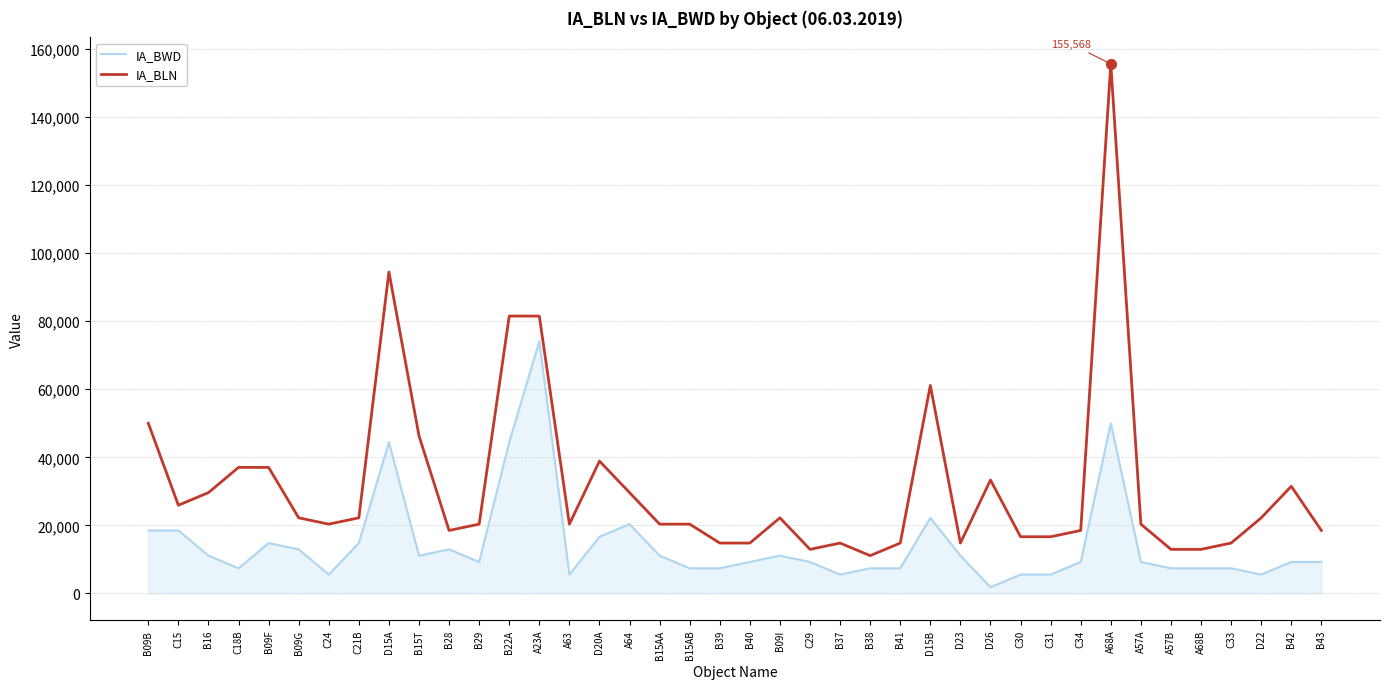

True or false: IA_BWD has more than 2 points higher than both neighbors.

True